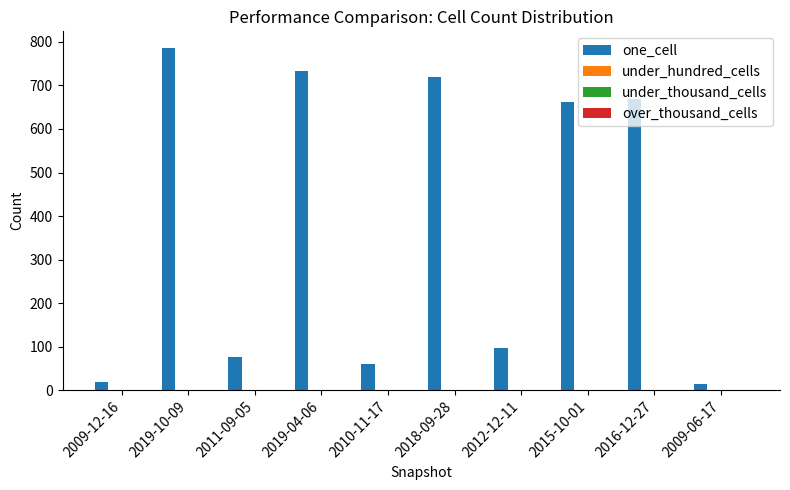

What is the maximum value shown in the chart?

785